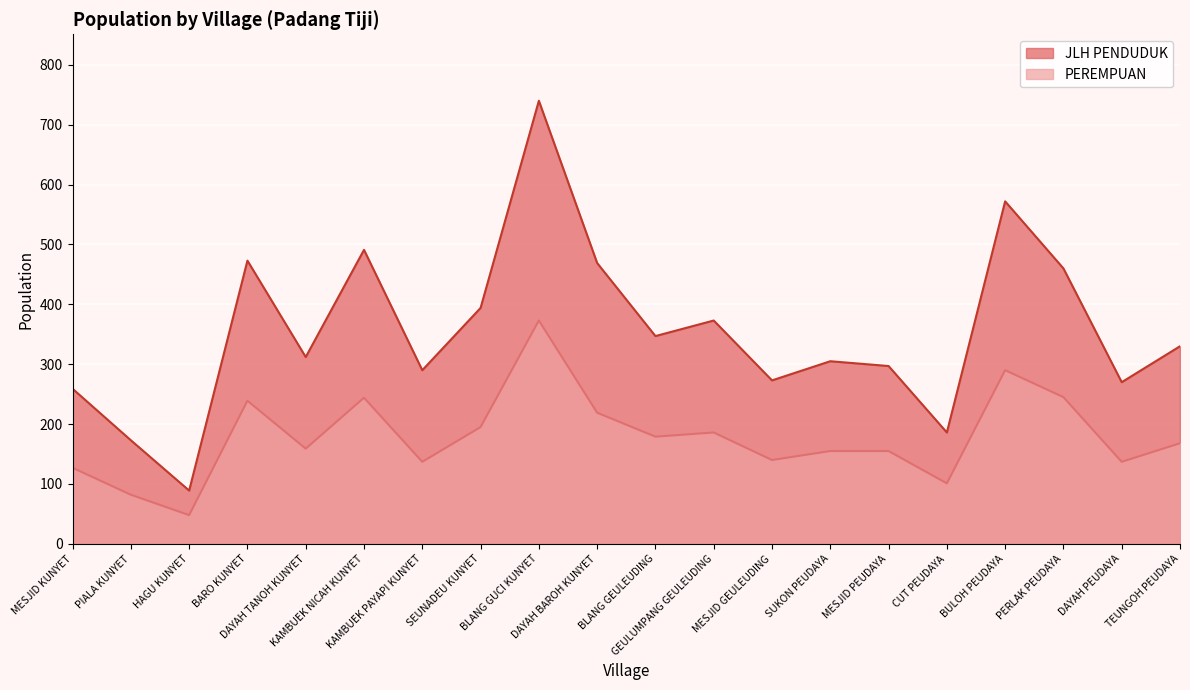

Where is the first local maximum for PEREMPUAN?

BARO KUNYET